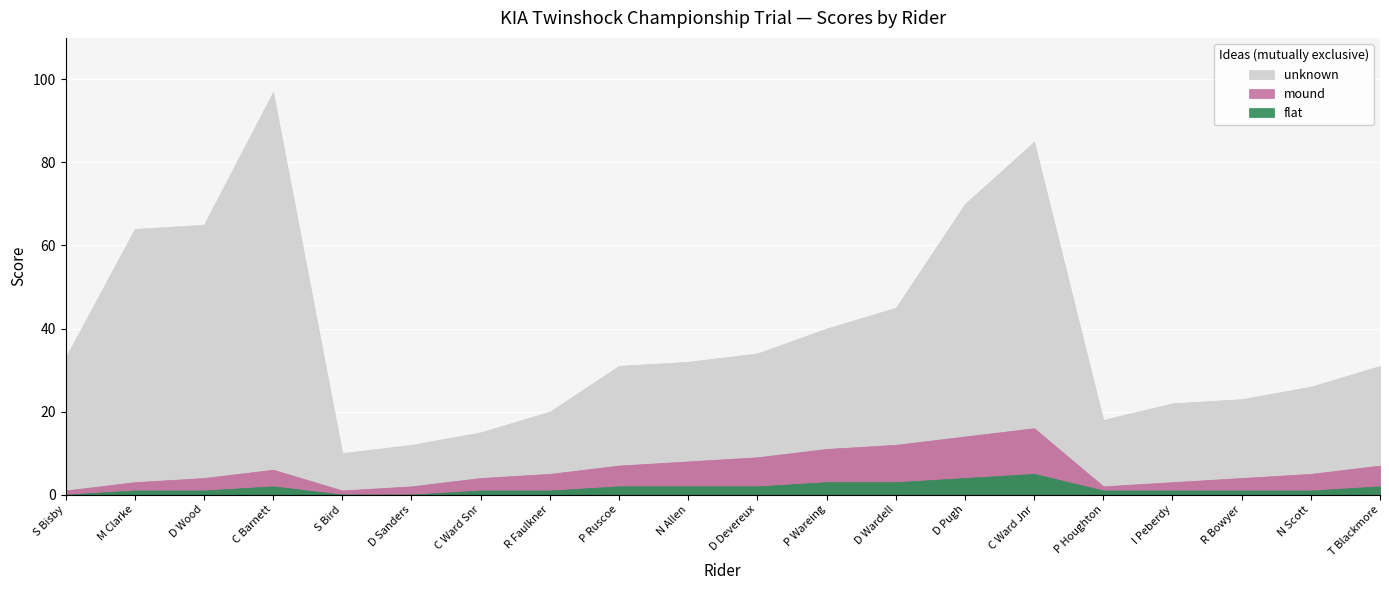

What is the sum of all mound values?

91